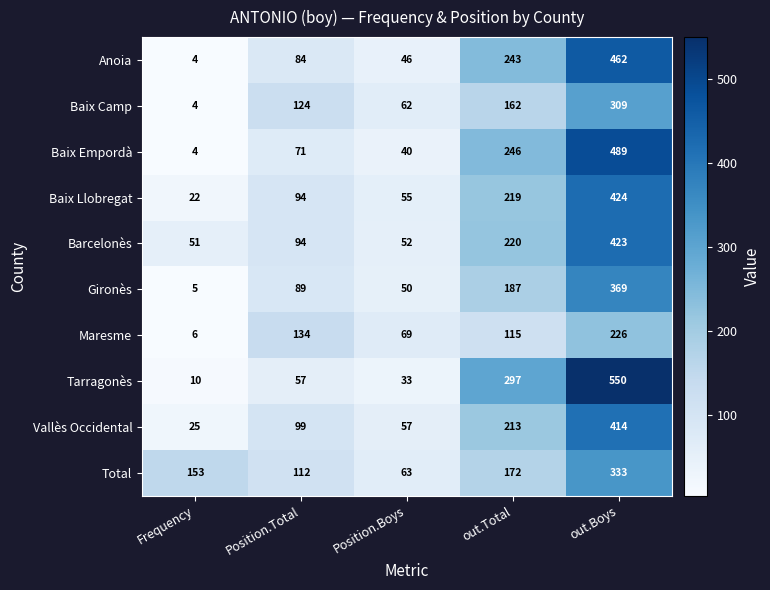

At how many categories does at least one series exceed 27?

5